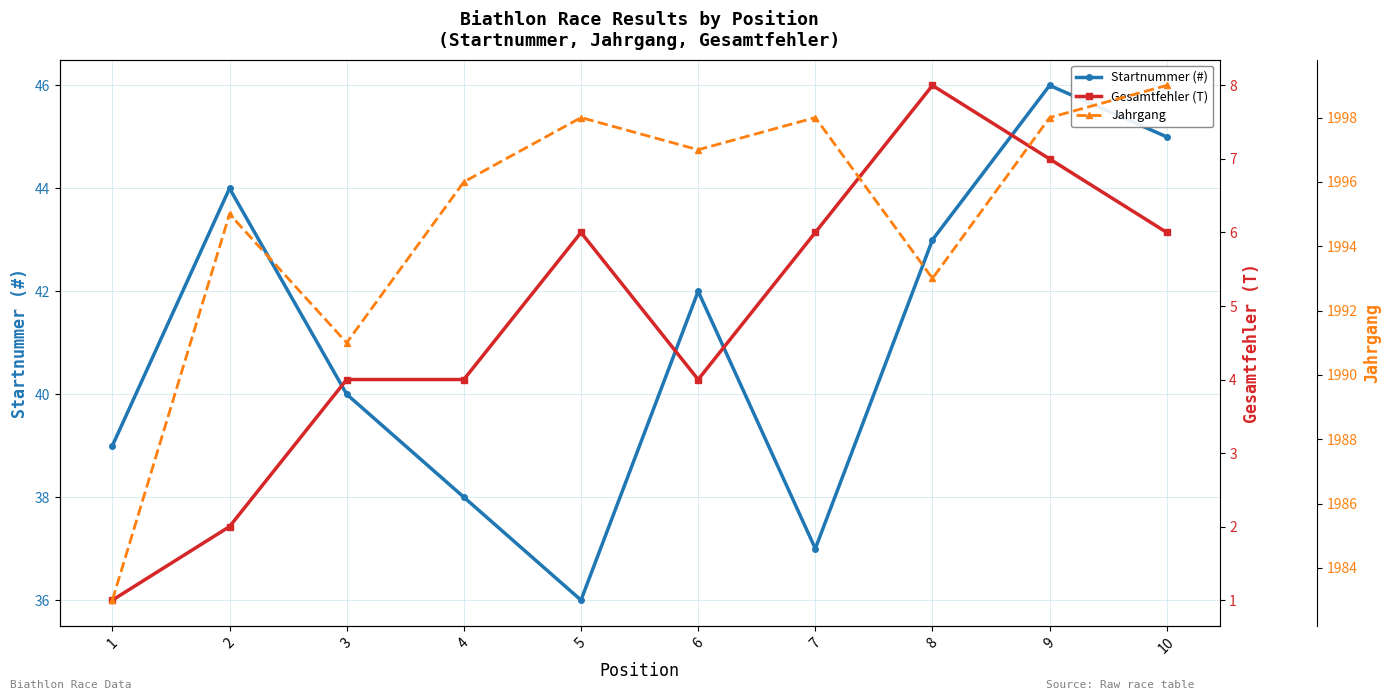

What is the value of the Gesamtfehler (T) point at the 2nd from the left?

2